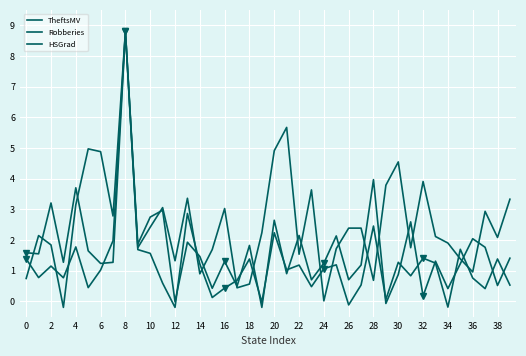

Between which two adjacent categories do Robberies and HSGrad first intersect?

0 and 2